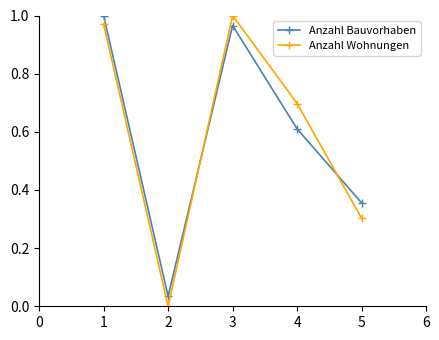

What is the sum of all Anzahl Wohnungen values?

3.0